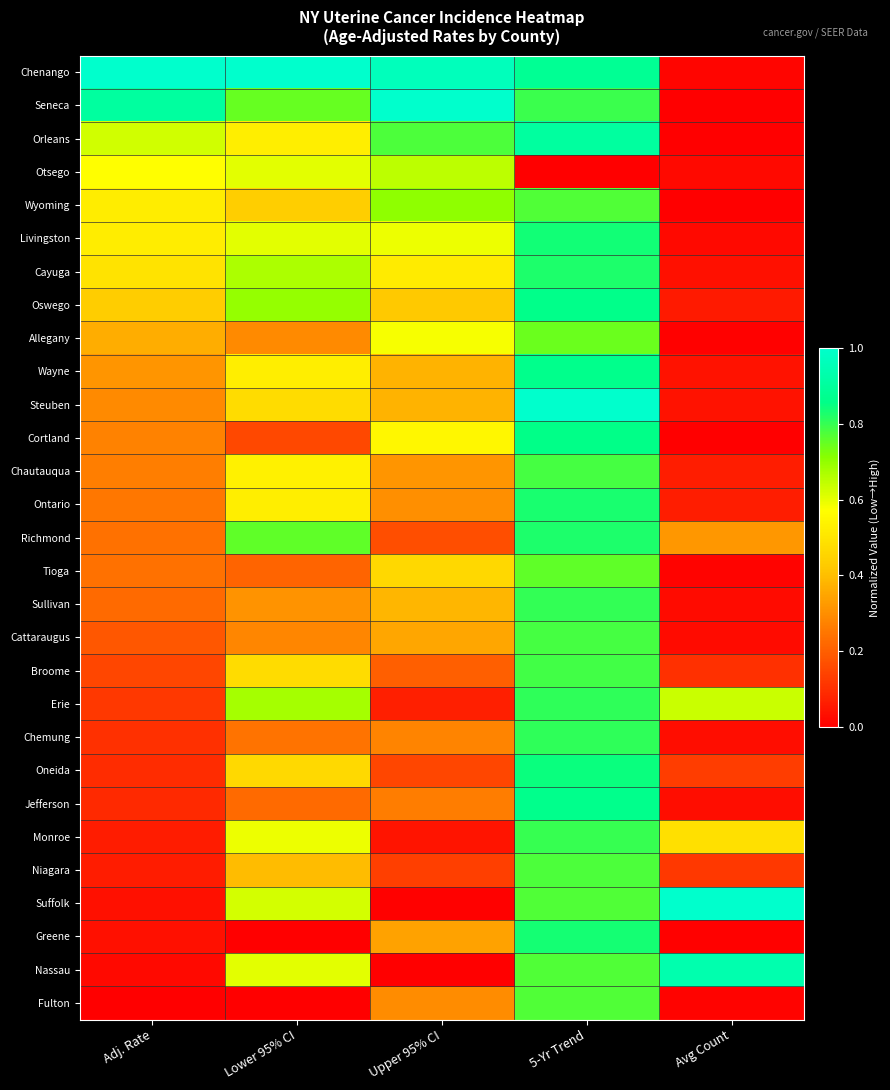

Reading left to right, extract all data points from this chart.

Chenango: Adj. Rate=1.0	Lower 95% CI=1.0	Upper 95% CI=1.0	5-Yr Trend=0.9	Avg Count=0.0
Seneca: Adj. Rate=0.9	Lower 95% CI=0.7	Upper 95% CI=1.0	5-Yr Trend=0.8	Avg Count=0.0
Orleans: Adj. Rate=0.6	Lower 95% CI=0.5	Upper 95% CI=0.8	5-Yr Trend=0.9	Avg Count=0.0
Otsego: Adj. Rate=0.6	Lower 95% CI=0.6	Upper 95% CI=0.6	5-Yr Trend=0.0	Avg Count=0.0
Wyoming: Adj. Rate=0.5	Lower 95% CI=0.4	Upper 95% CI=0.7	5-Yr Trend=0.8	Avg Count=0.0
Livingston: Adj. Rate=0.5	Lower 95% CI=0.6	Upper 95% CI=0.6	5-Yr Trend=0.8	Avg Count=0.0
Cayuga: Adj. Rate=0.5	Lower 95% CI=0.7	Upper 95% CI=0.5	5-Yr Trend=0.8	Avg Count=0.0
Oswego: Adj. Rate=0.4	Lower 95% CI=0.7	Upper 95% CI=0.4	5-Yr Trend=0.9	Avg Count=0.1
Allegany: Adj. Rate=0.4	Lower 95% CI=0.3	Upper 95% CI=0.6	5-Yr Trend=0.7	Avg Count=0.0
Wayne: Adj. Rate=0.3	Lower 95% CI=0.5	Upper 95% CI=0.4	5-Yr Trend=0.9	Avg Count=0.0
Steuben: Adj. Rate=0.3	Lower 95% CI=0.5	Upper 95% CI=0.4	5-Yr Trend=1.0	Avg Count=0.0
Cortland: Adj. Rate=0.3	Lower 95% CI=0.2	Upper 95% CI=0.5	5-Yr Trend=0.9	Avg Count=0.0
Chautauqua: Adj. Rate=0.3	Lower 95% CI=0.5	Upper 95% CI=0.3	5-Yr Trend=0.8	Avg Count=0.1
Ontario: Adj. Rate=0.3	Lower 95% CI=0.5	Upper 95% CI=0.3	5-Yr Trend=0.8	Avg Count=0.1
Richmond: Adj. Rate=0.2	Lower 95% CI=0.8	Upper 95% CI=0.2	5-Yr Trend=0.8	Avg Count=0.3
Tioga: Adj. Rate=0.2	Lower 95% CI=0.2	Upper 95% CI=0.5	5-Yr Trend=0.8	Avg Count=0.0
Sullivan: Adj. Rate=0.2	Lower 95% CI=0.3	Upper 95% CI=0.4	5-Yr Trend=0.8	Avg Count=0.0
Cattaraugus: Adj. Rate=0.2	Lower 95% CI=0.3	Upper 95% CI=0.4	5-Yr Trend=0.8	Avg Count=0.0
Broome: Adj. Rate=0.1	Lower 95% CI=0.5	Upper 95% CI=0.2	5-Yr Trend=0.8	Avg Count=0.1
Erie: Adj. Rate=0.1	Lower 95% CI=0.7	Upper 95% CI=0.1	5-Yr Trend=0.8	Avg Count=0.6
Chemung: Adj. Rate=0.1	Lower 95% CI=0.2	Upper 95% CI=0.3	5-Yr Trend=0.8	Avg Count=0.0
Oneida: Adj. Rate=0.1	Lower 95% CI=0.5	Upper 95% CI=0.1	5-Yr Trend=0.8	Avg Count=0.1
Jefferson: Adj. Rate=0.1	Lower 95% CI=0.2	Upper 95% CI=0.3	5-Yr Trend=0.9	Avg Count=0.0
Monroe: Adj. Rate=0.1	Lower 95% CI=0.6	Upper 95% CI=0.0	5-Yr Trend=0.8	Avg Count=0.5
Niagara: Adj. Rate=0.1	Lower 95% CI=0.4	Upper 95% CI=0.1	5-Yr Trend=0.8	Avg Count=0.1
Suffolk: Adj. Rate=0.0	Lower 95% CI=0.6	Upper 95% CI=0.0	5-Yr Trend=0.8	Avg Count=1.0
Greene: Adj. Rate=0.0	Lower 95% CI=0.0	Upper 95% CI=0.3	5-Yr Trend=0.8	Avg Count=0.0
Nassau: Adj. Rate=0.0	Lower 95% CI=0.6	Upper 95% CI=0.0	5-Yr Trend=0.8	Avg Count=0.9
Fulton: Adj. Rate=0.0	Lower 95% CI=0.0	Upper 95% CI=0.3	5-Yr Trend=0.8	Avg Count=0.0